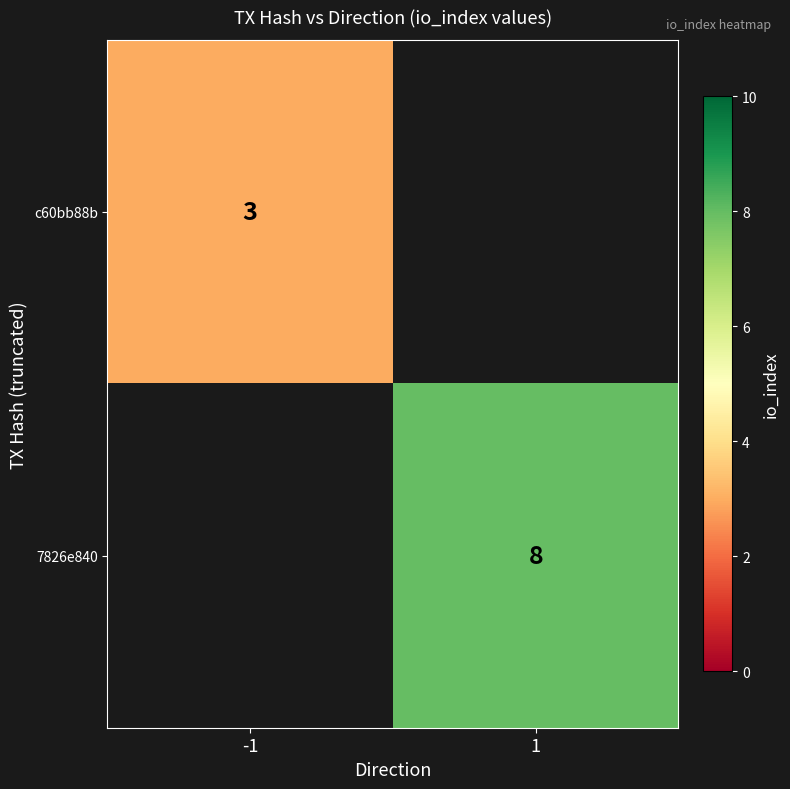

The value of 7826e840 at 1 is 8. True or false?

True